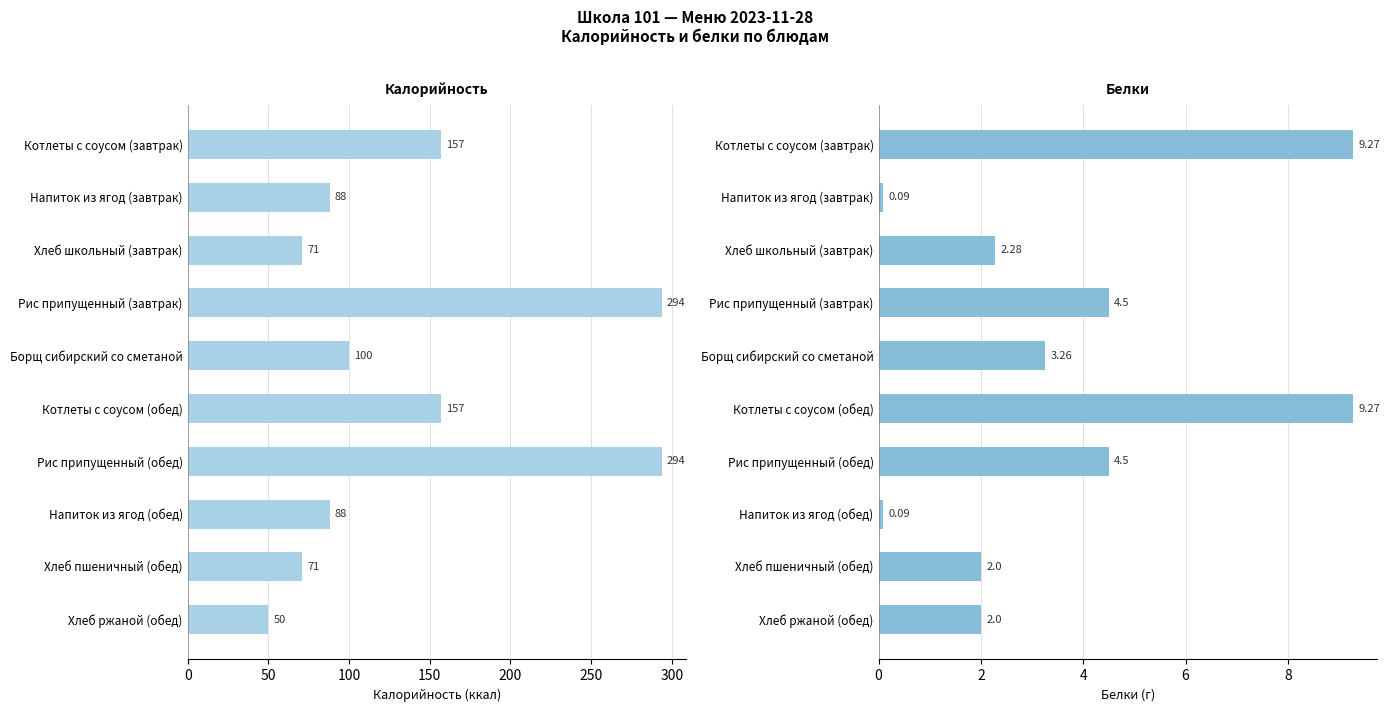

What is the sum of all Калорийность values?

1370.0